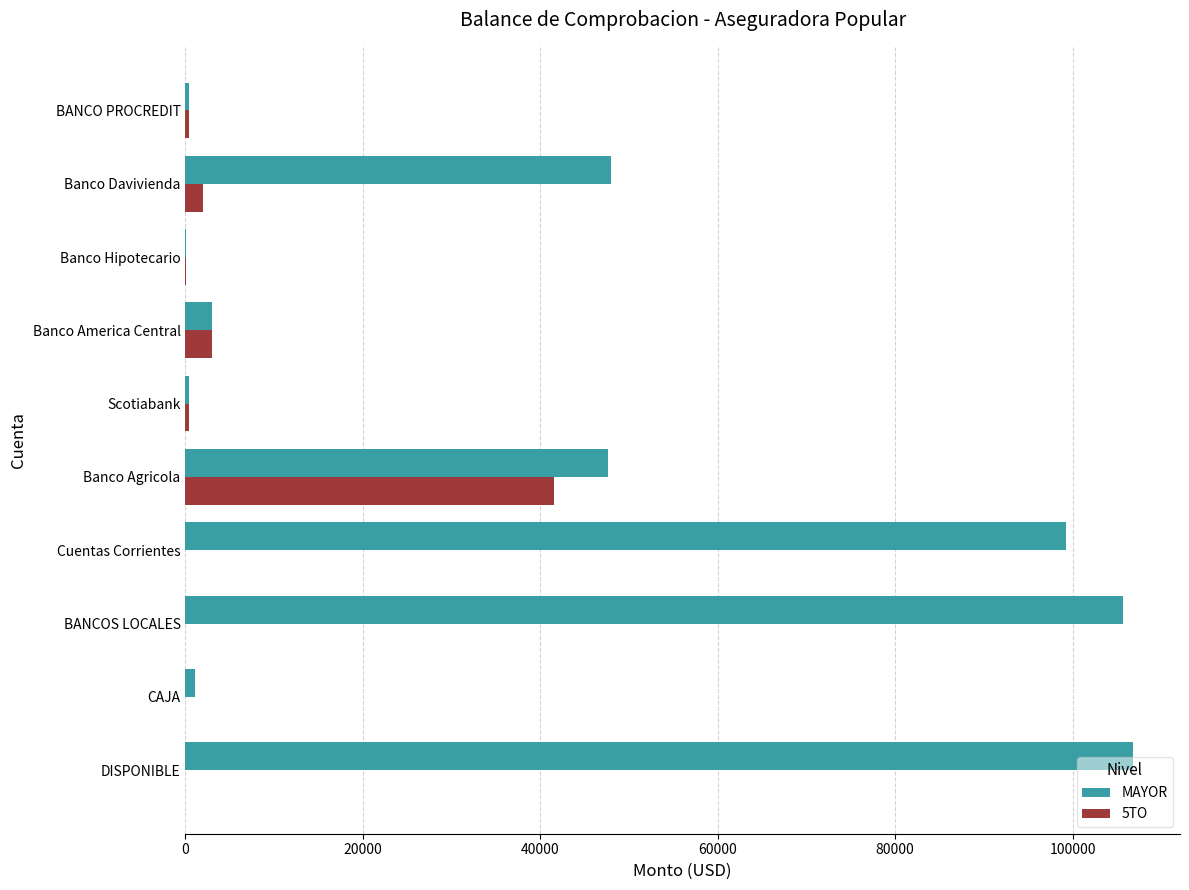

The MAYOR series shows 105650.1 at BANCOS LOCALES. True or false?

True